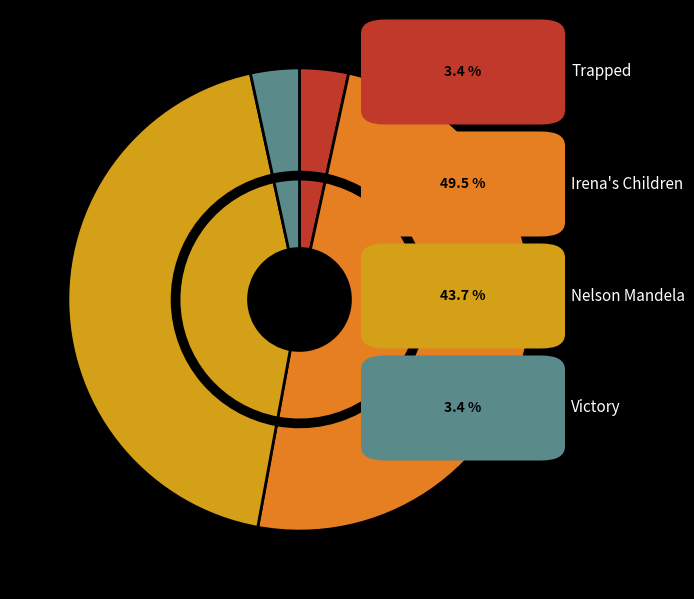

Does Victory account for over 50% of the chart?

No